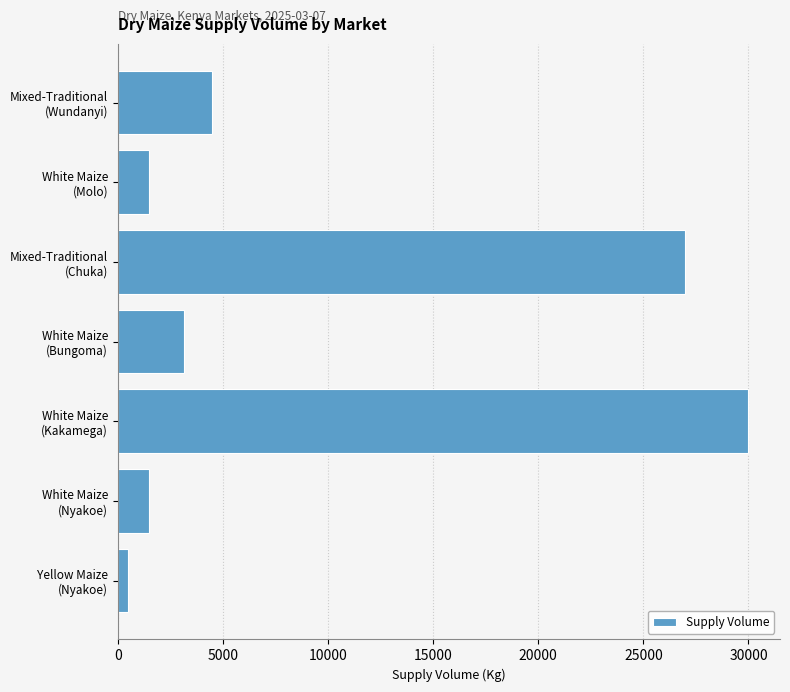

What is the difference between the second highest and minimum values?

26500